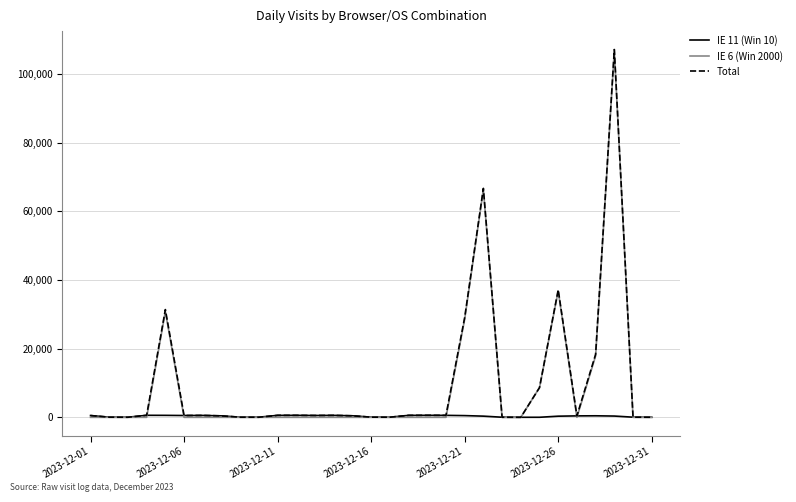

What is the difference between the maximum and minimum values in the IE 11 (Win 10) series?

576